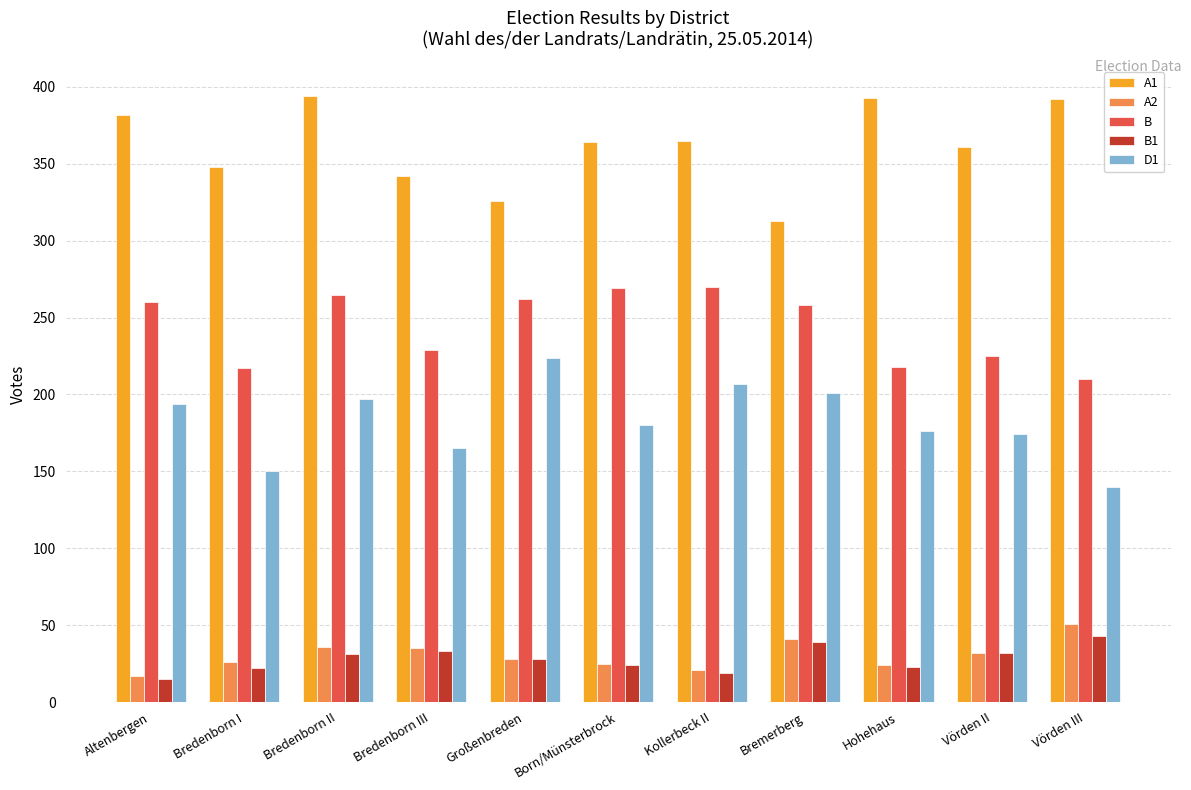

How many series are shown in this chart?

5